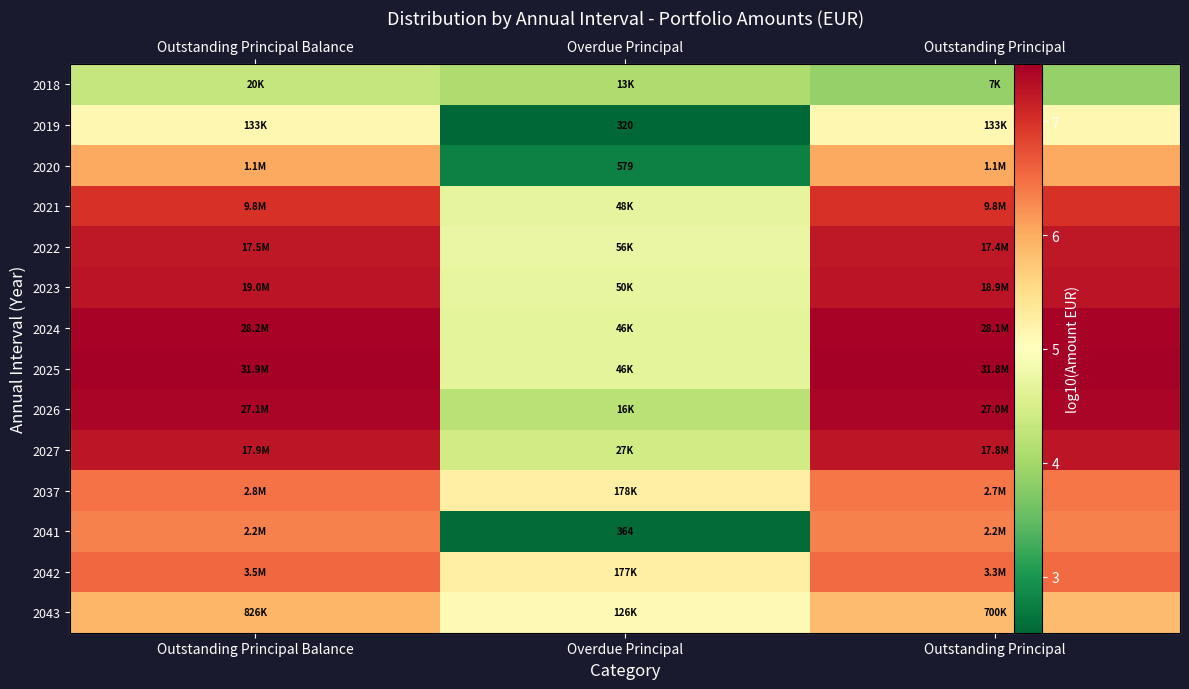

How many data points does each series have?

3